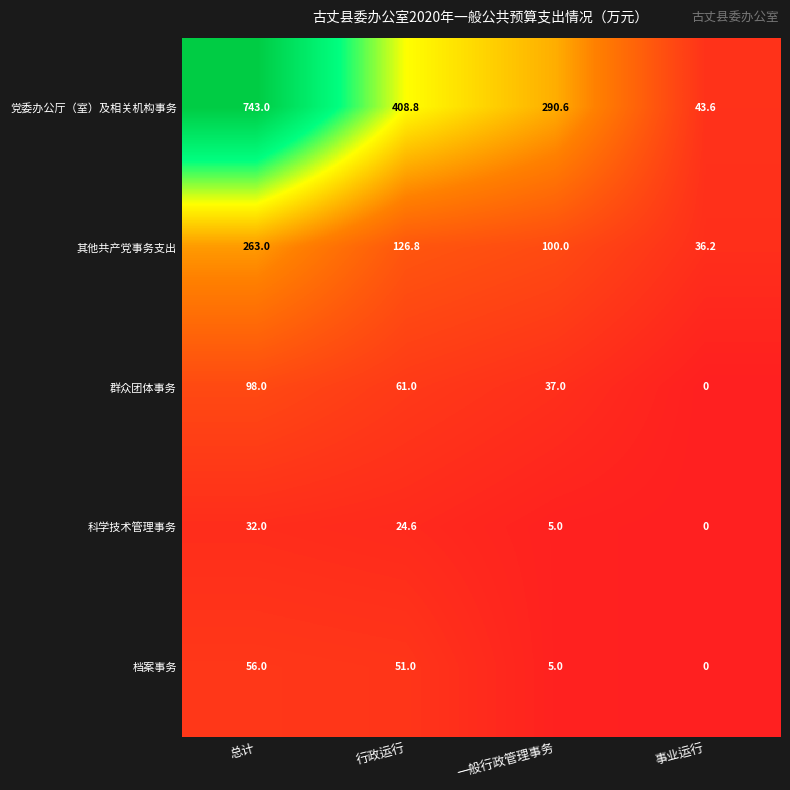

How many distinct data groups are displayed?

5